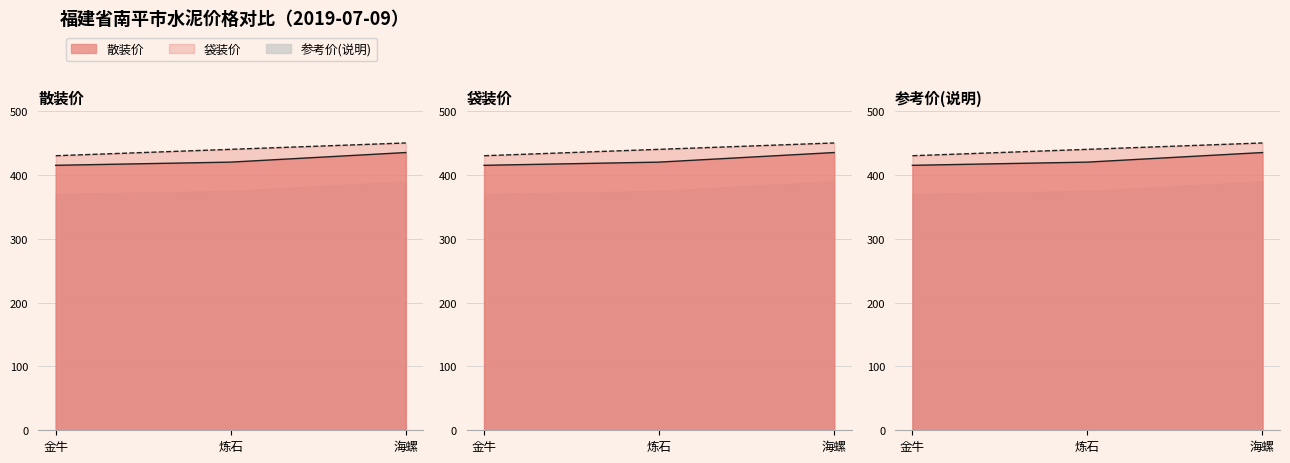

What is the total value across all series at 炼石?

1280